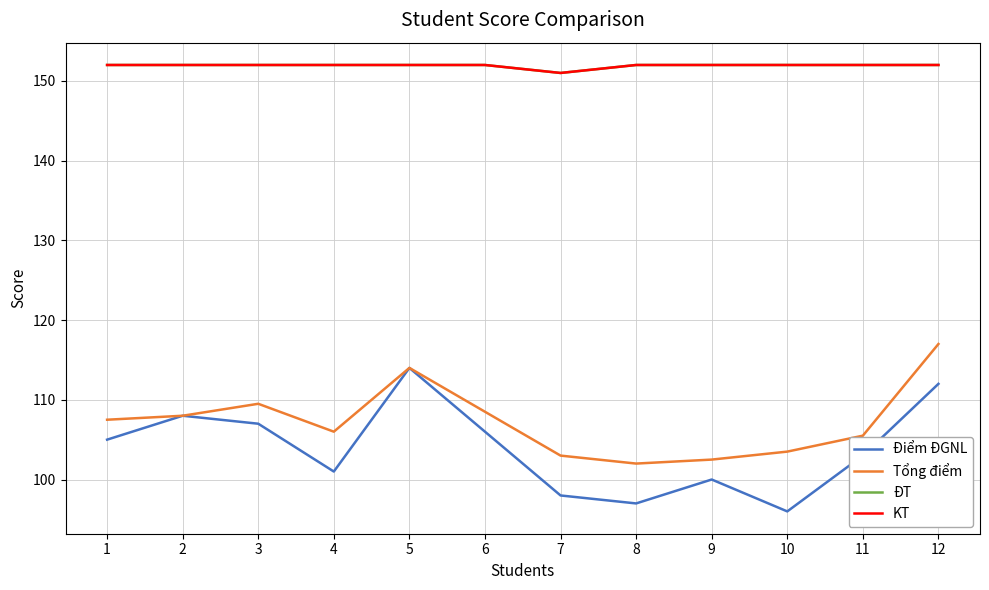

Is the value of KT at 12 greater than the value of ĐT at 2?

No